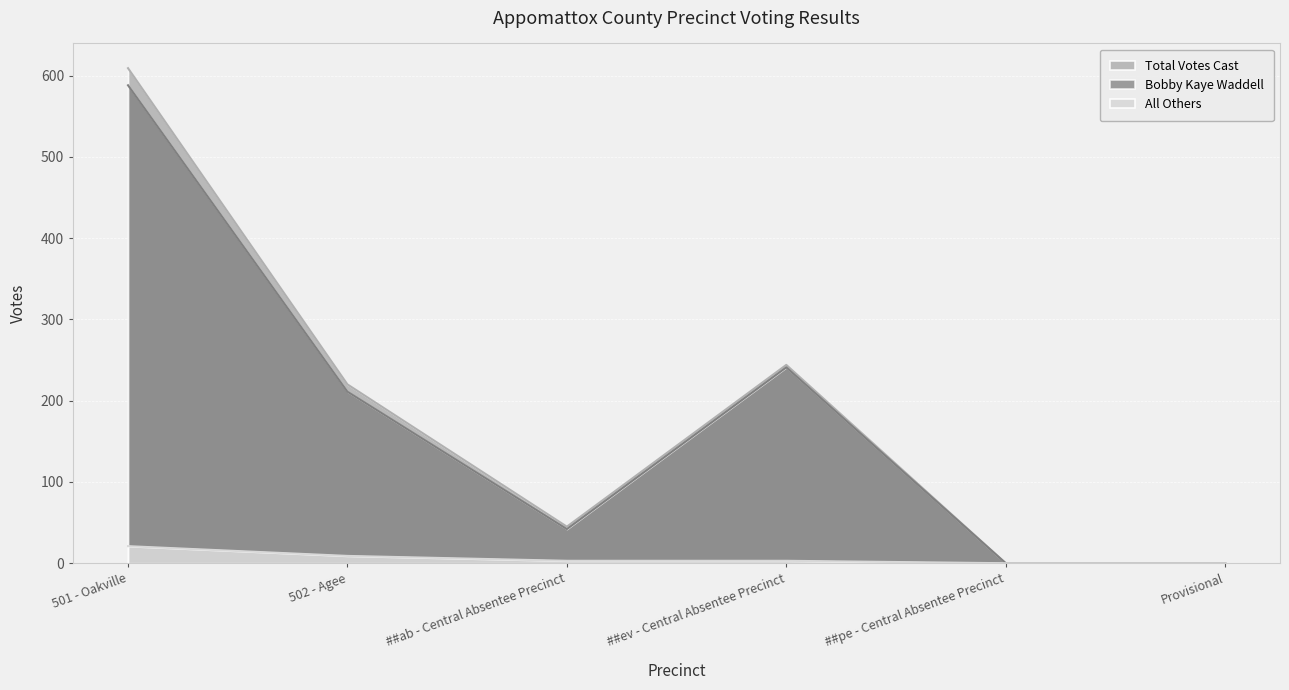

True or false: Bobby Kaye Waddell and Total Votes Cast cross at least once.

False